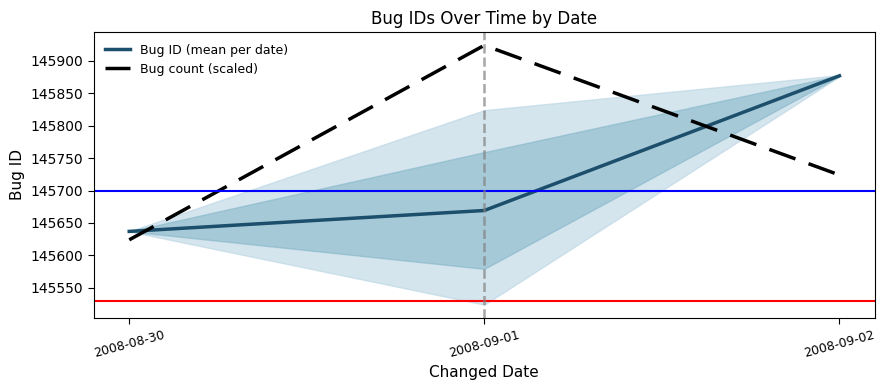

Reading left to right, what are all the values shown in this chart?

Bug ID (mean per date): 145637.0	145669.2	145877.0
Bug count (scaled): 145624.0	145924.0	145724.0